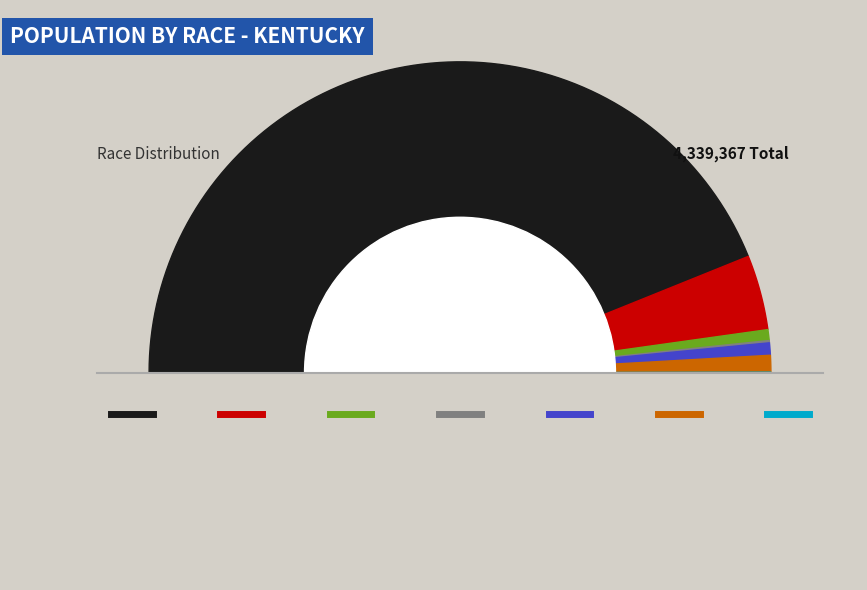

Rank the categories by value from highest to lowest.

White alone, Black or African American alone, Two or More Races, Some Other Race alone, Asian alone, American Indian and Alaska Native, Native Hawaiian and Other Pacific